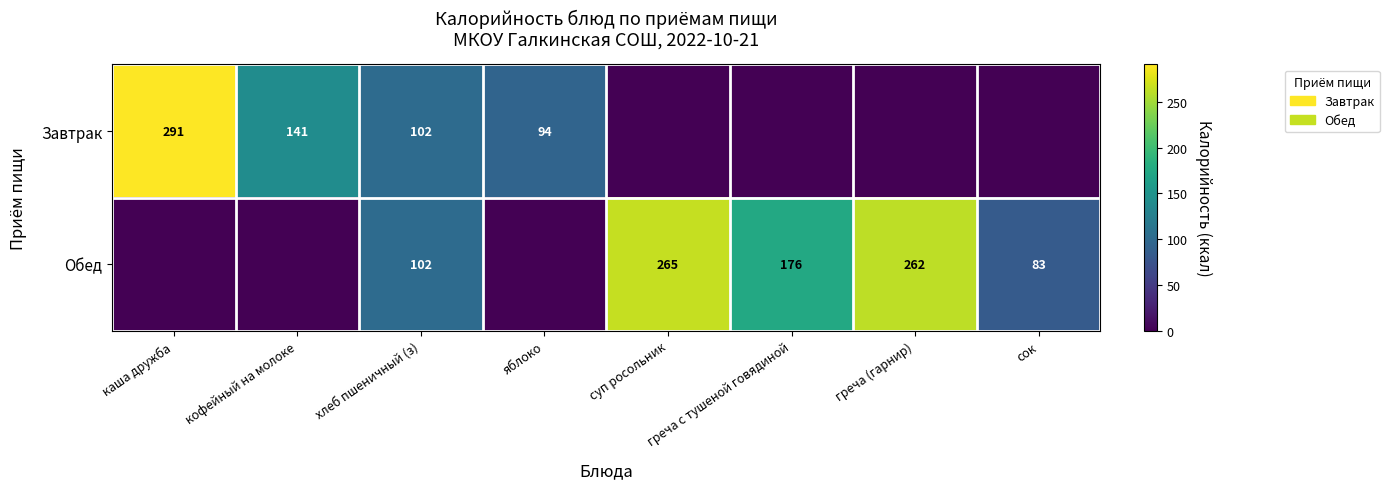

The value of Завтрак at каша дружба is 291. True or false?

True